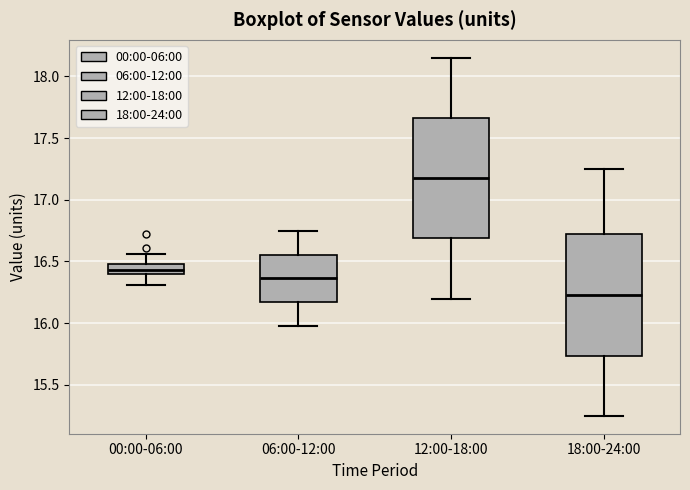

Which box's median line is the highest?

12:00-18:00